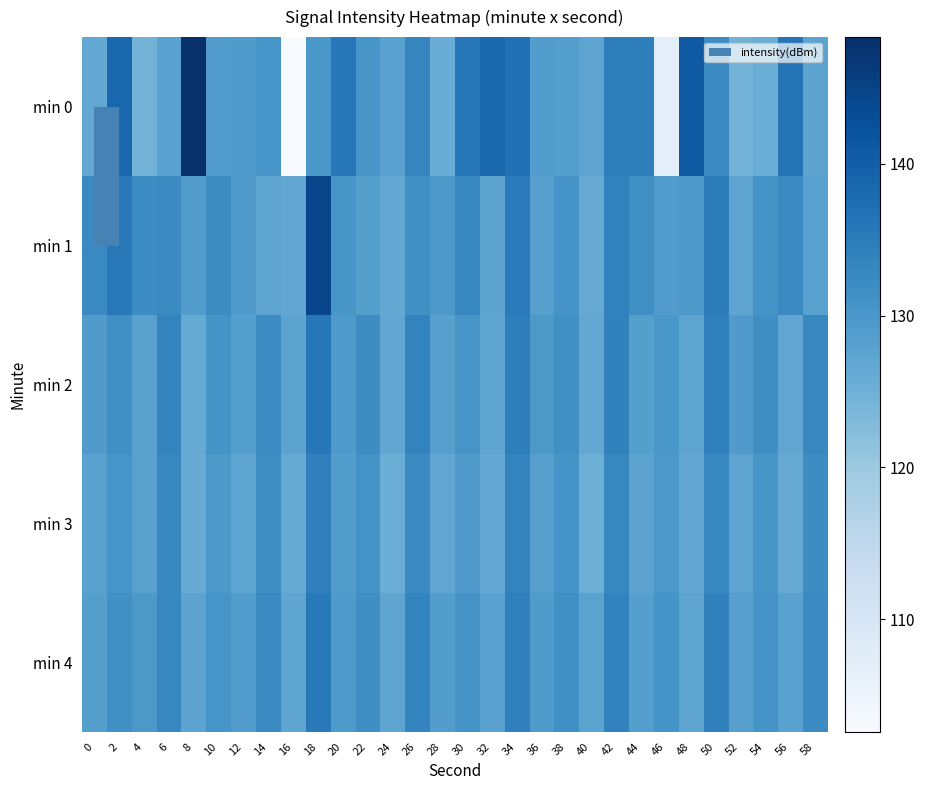

Reading left to right, extract all data points from this chart.

min 0: 0=126.6	2=138.6	4=124.4	6=127.9	8=148.3	10=129.0	12=129.2	14=130.4	16=102.6	18=130.1	20=135.7	22=130.1	24=127.8	26=133.2	28=125.7	30=136.0	32=138.3	34=136.8	36=128.8	38=128.6	40=127.4	42=134.4	44=134.3	46=107.1	48=140.9	50=132.3	52=124.4	54=125.6	56=136.3	58=127.5
min 1: 0=132.3	2=135.5	4=132.2	6=132.3	8=128.9	10=132.0	12=129.2	14=127.4	16=127.0	18=144.5	20=130.1	22=128.5	24=126.7	26=131.2	28=129.8	30=133.1	32=127.6	34=135.2	36=128.3	38=130.5	40=126.1	42=133.8	44=131.4	46=128.9	48=129.6	50=134.7	52=127.2	54=130.8	56=132.5	58=128.1
min 2: 0=129.2	2=131.5	4=127.8	6=133.4	8=126.3	10=130.7	12=128.6	14=132.1	16=127.5	18=135.8	20=129.4	22=131.9	24=126.8	26=133.6	28=128.2	30=130.3	32=127.1	34=134.5	36=129.7	38=131.2	40=126.6	42=133.9	44=128.4	46=130.1	48=127.3	50=134.2	52=129.1	54=131.7	56=126.9	58=132.8
min 3: 0=127.8	2=130.4	4=128.1	6=132.7	8=125.9	10=129.6	12=127.3	14=131.8	16=126.2	18=134.1	20=128.7	22=130.9	24=125.6	26=132.3	28=127.0	30=129.2	32=126.5	34=133.6	36=128.3	38=130.6	40=125.3	42=132.8	44=127.6	46=129.9	48=126.8	50=133.1	52=127.4	54=130.2	56=126.1	58=131.9
min 4: 0=128.5	2=131.2	4=129.8	6=133.1	8=127.6	10=130.4	12=128.9	14=132.6	16=127.2	18=135.3	20=129.5	22=131.7	24=127.1	26=133.4	28=128.8	30=130.5	32=127.9	34=134.2	36=129.3	38=131.5	40=127.7	42=133.7	44=128.6	46=130.8	48=127.4	50=133.9	52=128.2	54=130.6	56=127.8	58=132.4